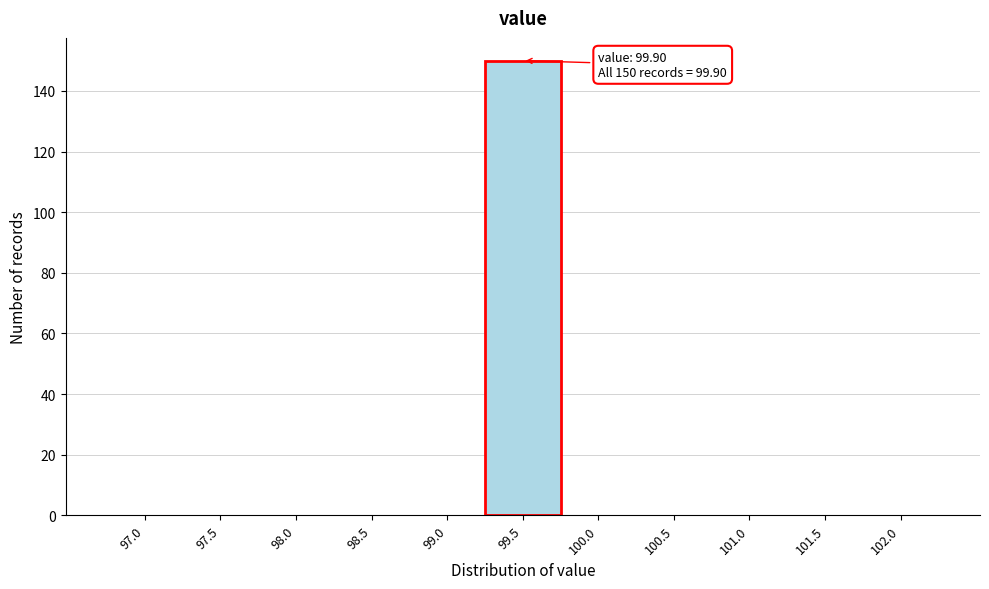

Reading right to left, transcribe all the data shown in this chart.

102.0=0	101.5=0	101.0=0	100.5=0	100.0=0	99.5=150	99.0=0	98.5=0	98.0=0	97.5=0	97.0=0